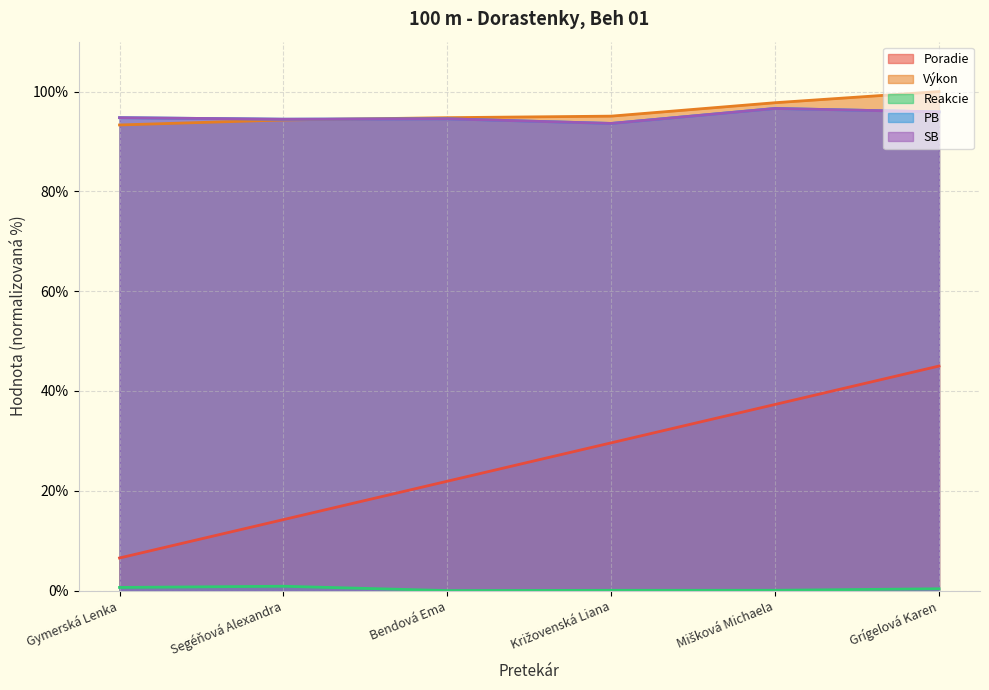

At Grígelová Karen, list the series in order from smallest to largest.

Reakcie, Poradie, PB, SB, Výkon